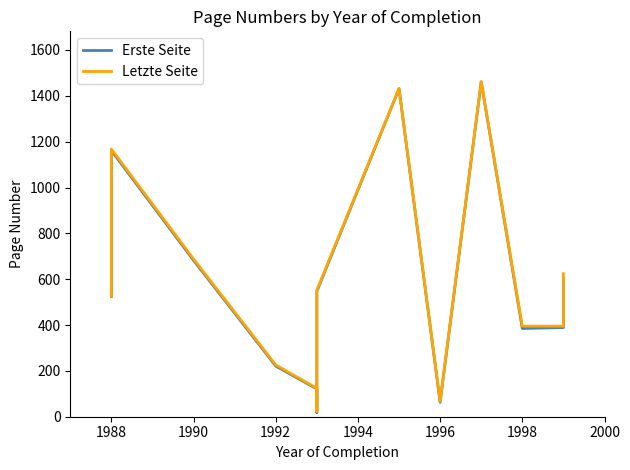

True or false: Erste Seite and Letzte Seite cross at least once.

False